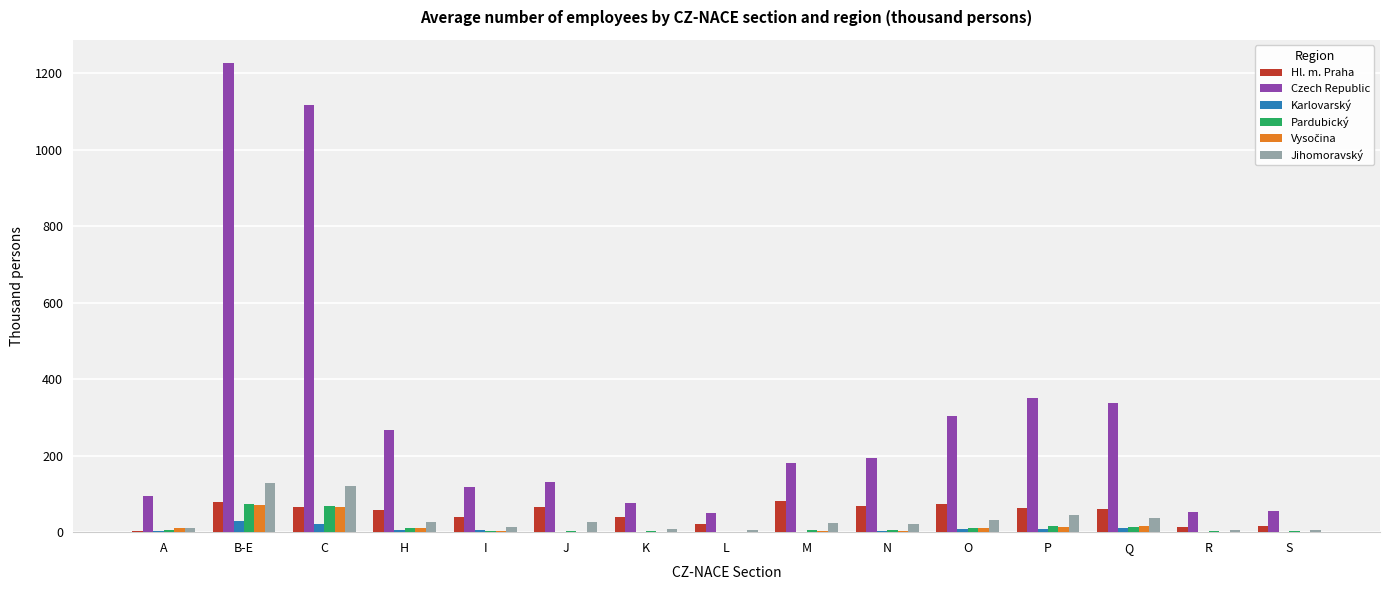

Are the bars grouped side by side (vs. stacked)?

Yes